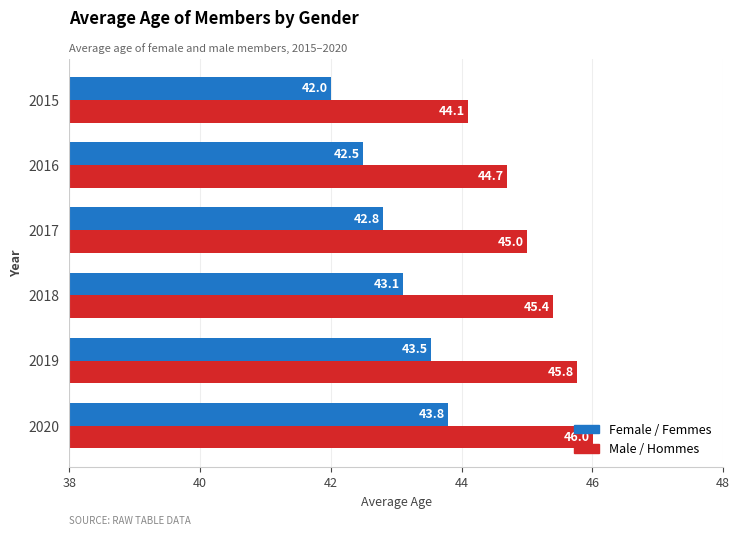

Which series has the largest total across all categories?

Male / Hommes